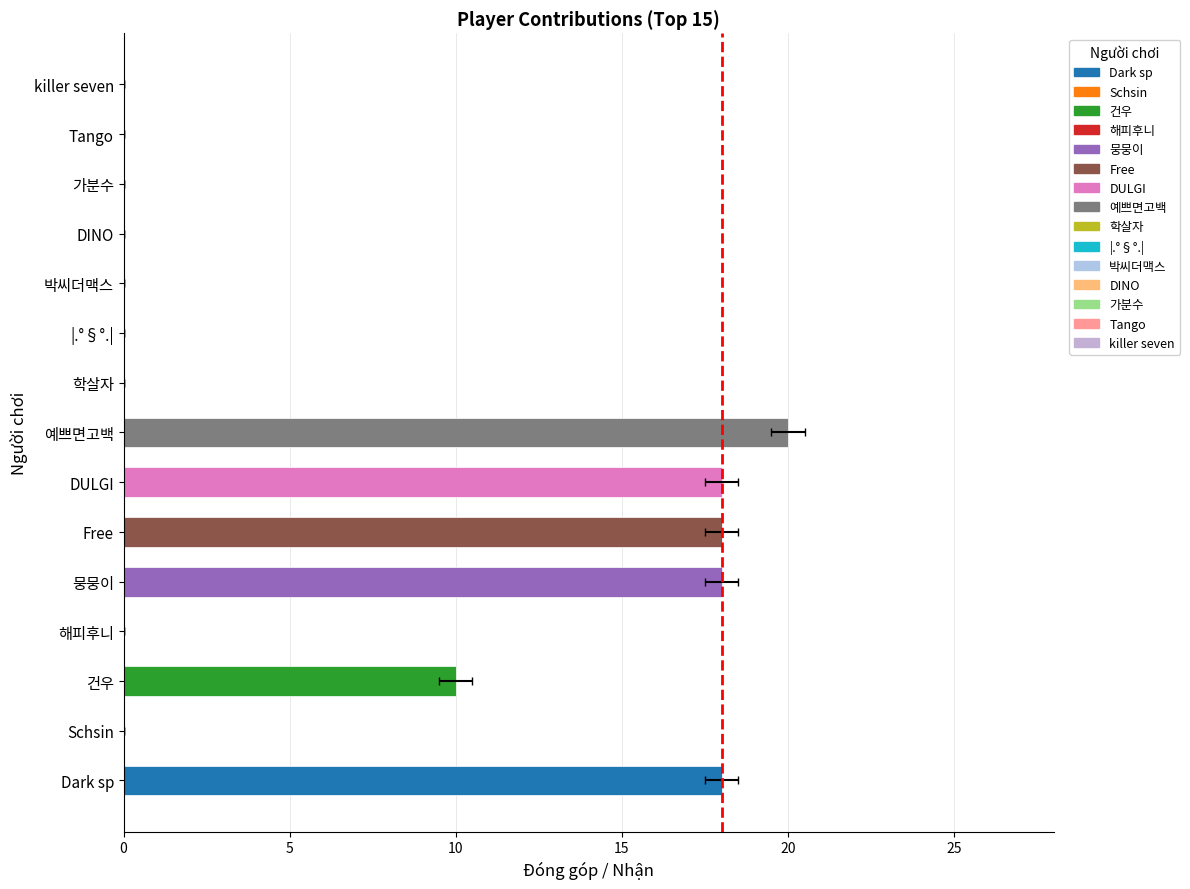

How many data points does each series have?

15